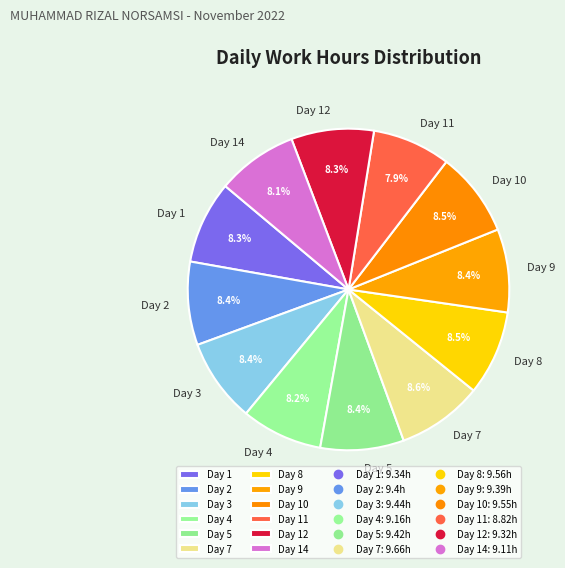

Is the sum of Day 12 and Day 4 greater than half?

No